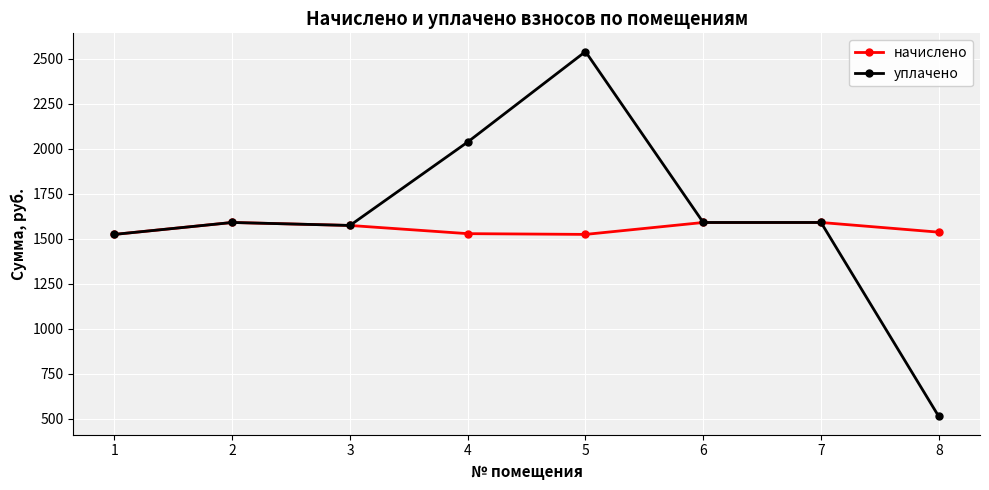

What is the minimum value shown in the chart?

512.0